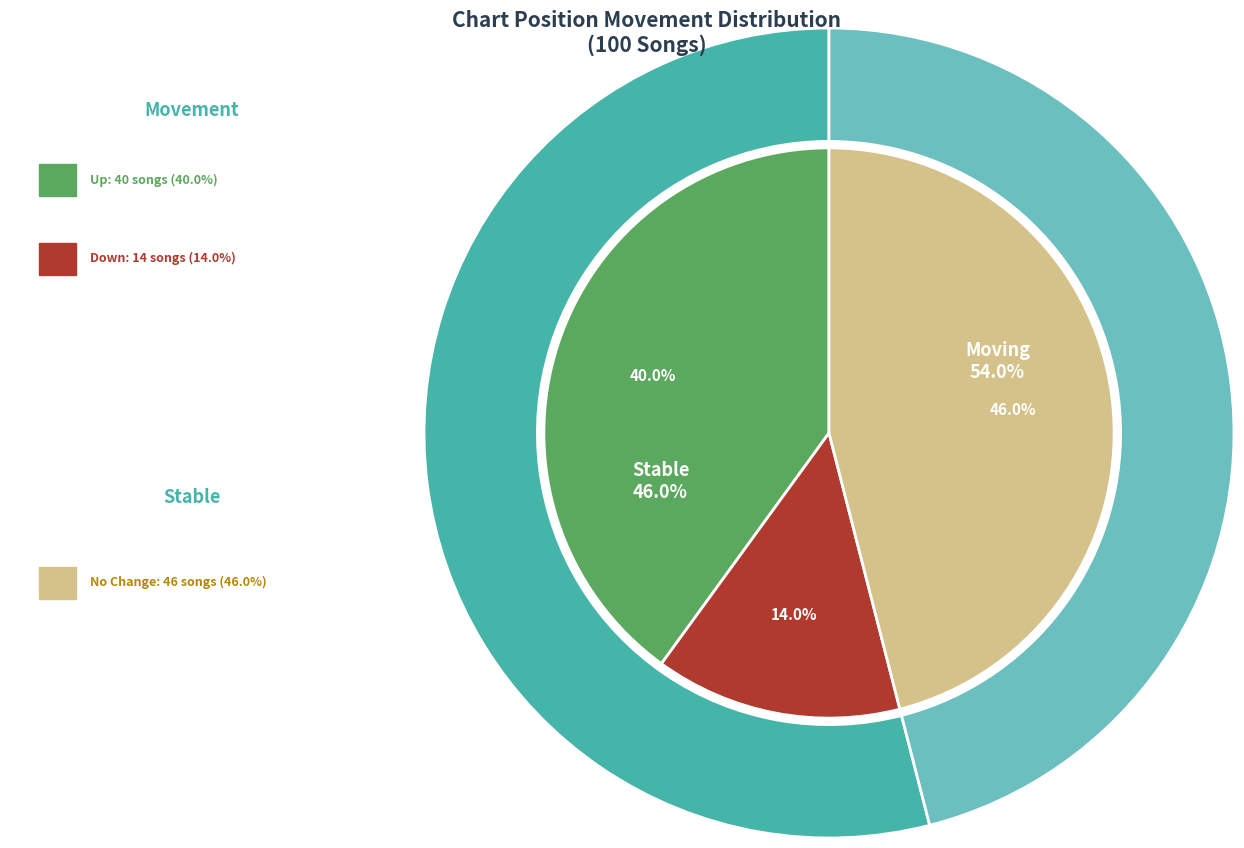

Combined, what portion of the pie is - and down?

60.0%